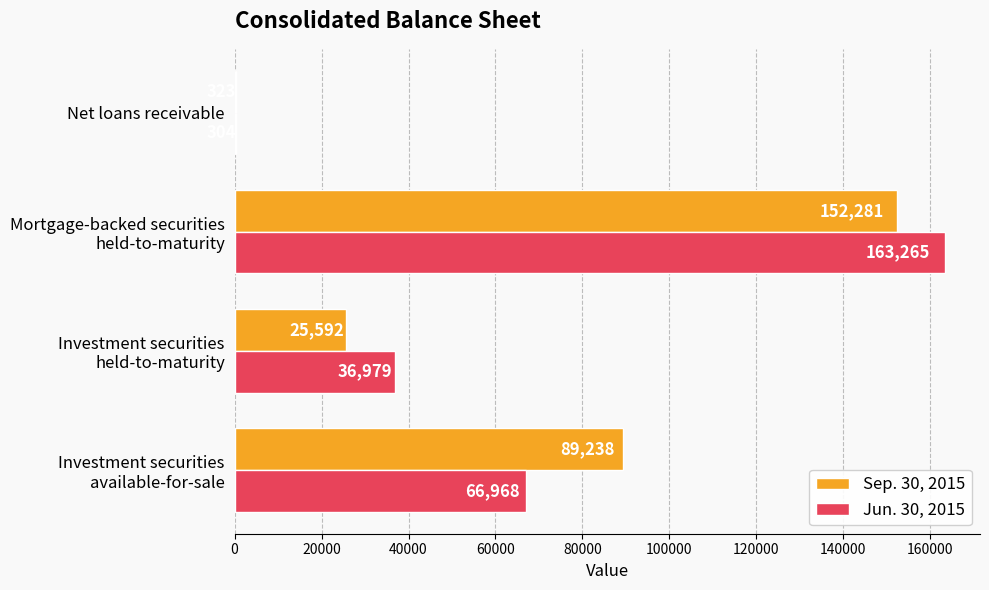

What is the highest value of the Jun. 30, 2015 series?

163265